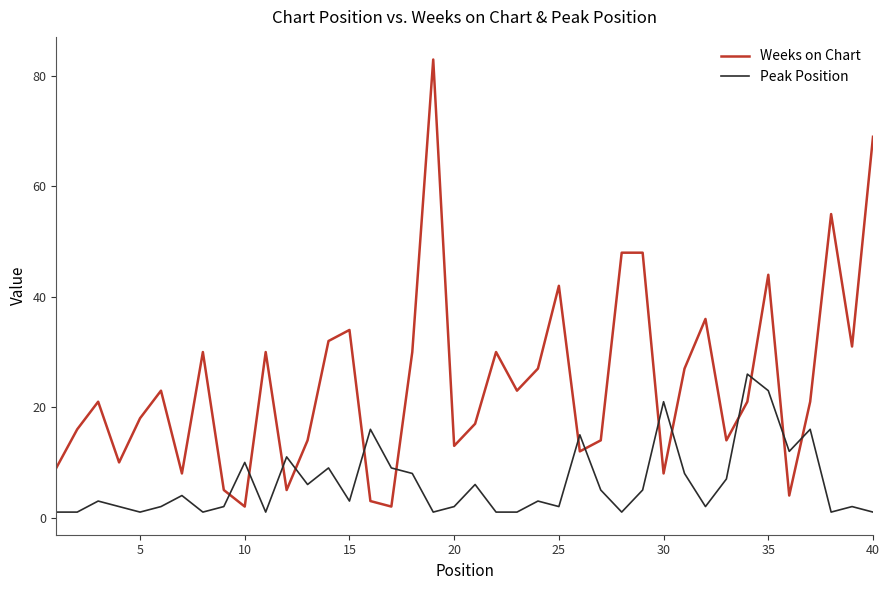

Which series has the largest total across all categories?

Weeks on Chart